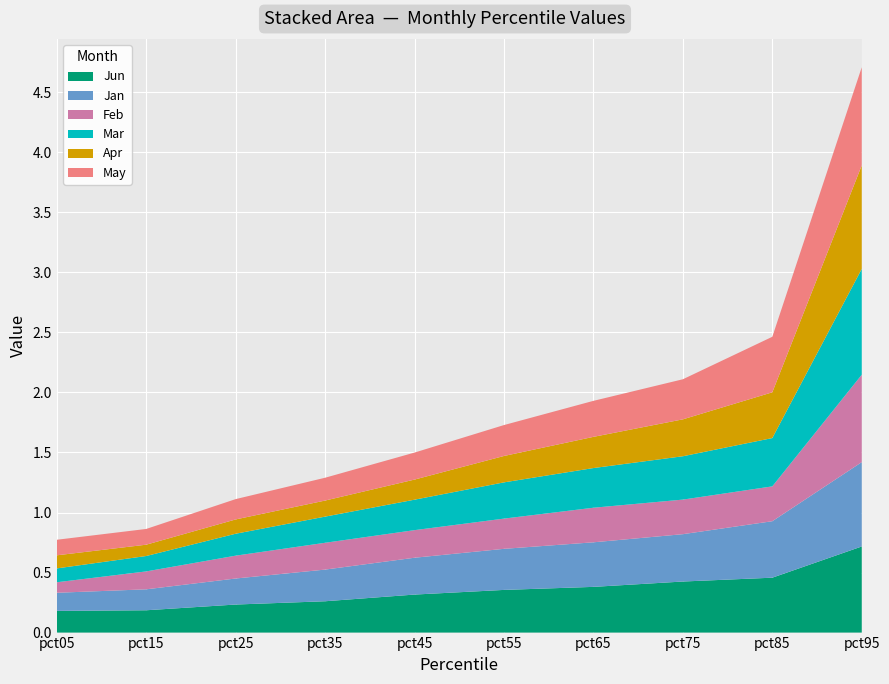

Reading right to left, list all the values displayed in this chart.

Jan: pct95=0.7	pct85=0.5	pct75=0.4	pct65=0.4	pct55=0.3	pct45=0.3	pct35=0.3	pct25=0.2	pct15=0.2	pct05=0.2
Feb: pct95=0.7	pct85=0.3	pct75=0.3	pct65=0.3	pct55=0.3	pct45=0.2	pct35=0.2	pct25=0.2	pct15=0.1	pct05=0.1
Mar: pct95=0.9	pct85=0.4	pct75=0.4	pct65=0.3	pct55=0.3	pct45=0.3	pct35=0.2	pct25=0.2	pct15=0.1	pct05=0.1
Apr: pct95=0.9	pct85=0.4	pct75=0.3	pct65=0.3	pct55=0.2	pct45=0.2	pct35=0.1	pct25=0.1	pct15=0.1	pct05=0.1
May: pct95=0.8	pct85=0.5	pct75=0.3	pct65=0.3	pct55=0.3	pct45=0.2	pct35=0.2	pct25=0.2	pct15=0.1	pct05=0.1
Jun: pct95=0.7	pct85=0.5	pct75=0.4	pct65=0.4	pct55=0.4	pct45=0.3	pct35=0.3	pct25=0.2	pct15=0.2	pct05=0.2